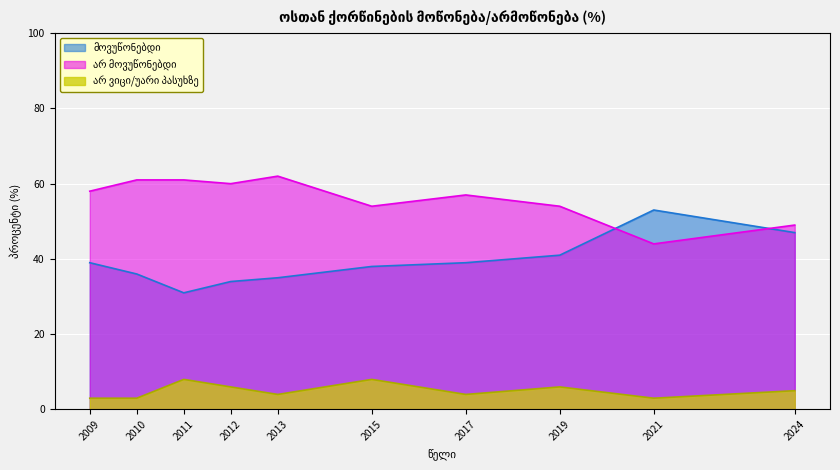

What is the value of the მოვუწონებდი point at the 10th from the left?

47